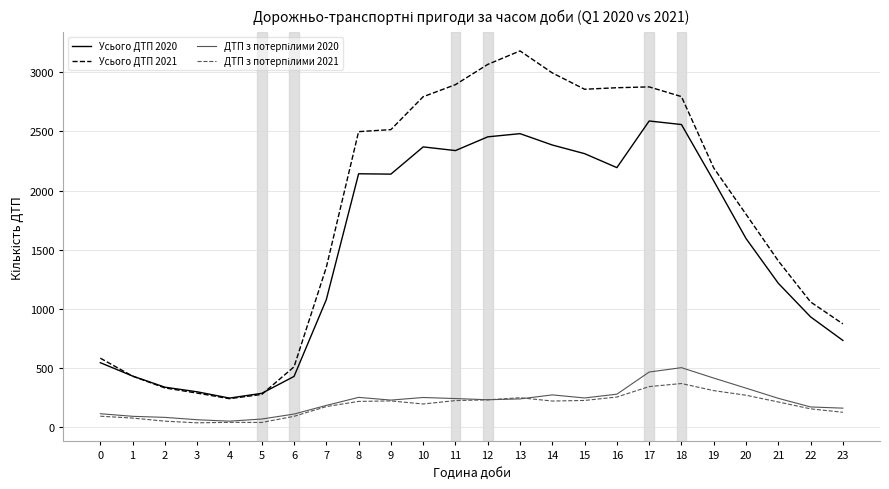

What is the total value across all series at 0?

1339